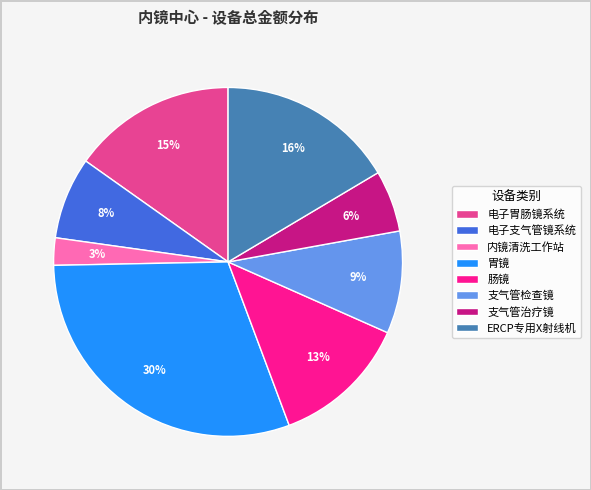

Which has a higher value, ERCP专用X射线机 or 肠镜?

ERCP专用X射线机